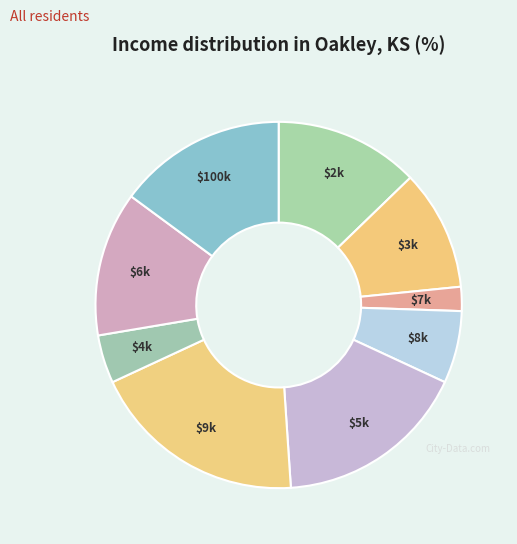

How many slices are in this pie chart?

9